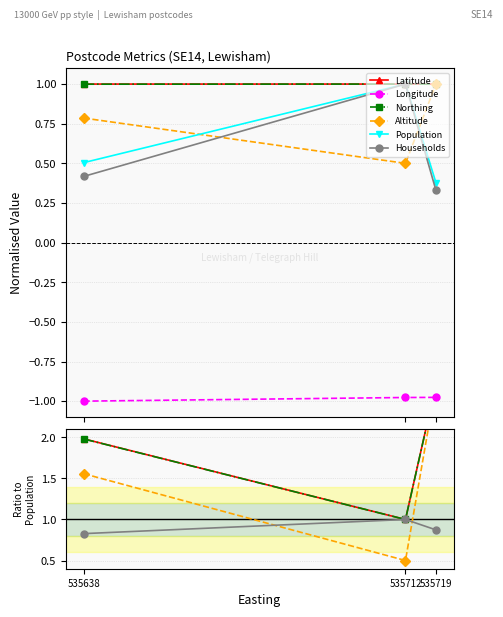

At which category does the chart reach its peak across all series?

535719